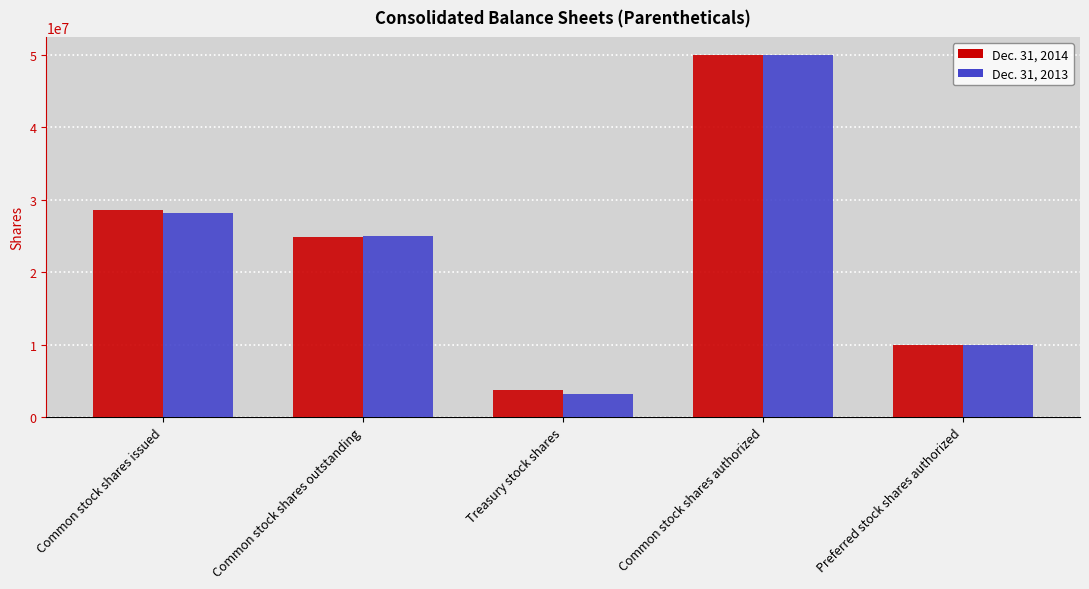

What is the average value of the Dec. 31, 2014 series?

23424464